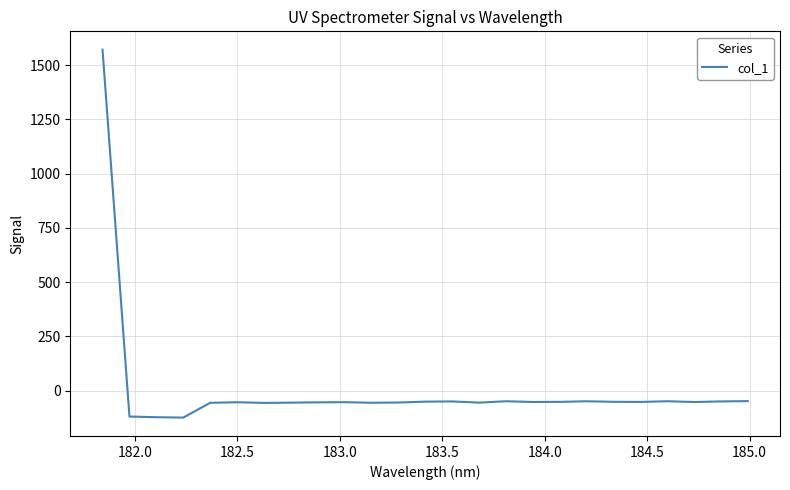

What is the greatest value displayed?

1570.6